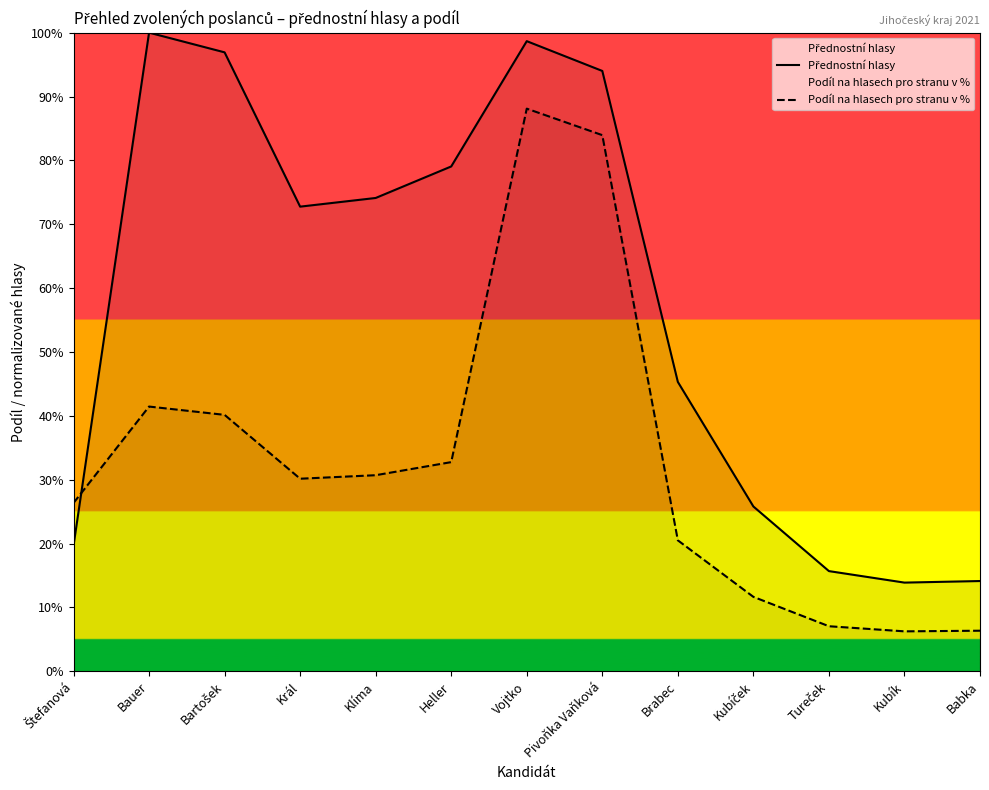

Does the chart have visible grid lines?

No